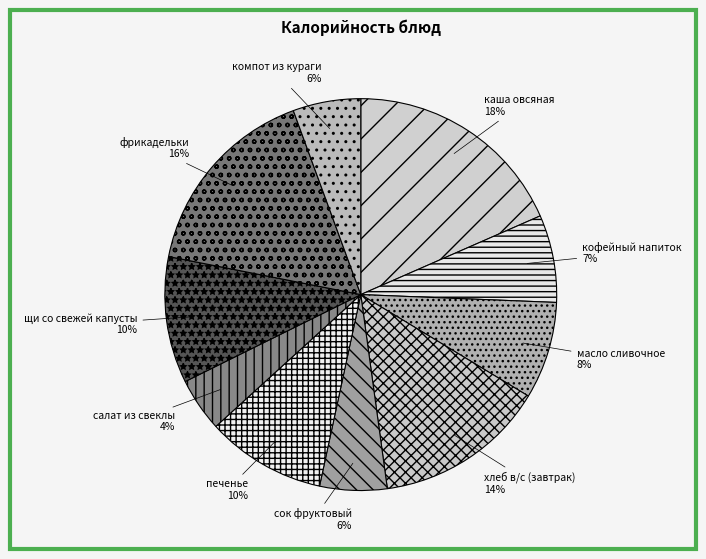

To the nearest percent, what is the average slice percentage?

10%